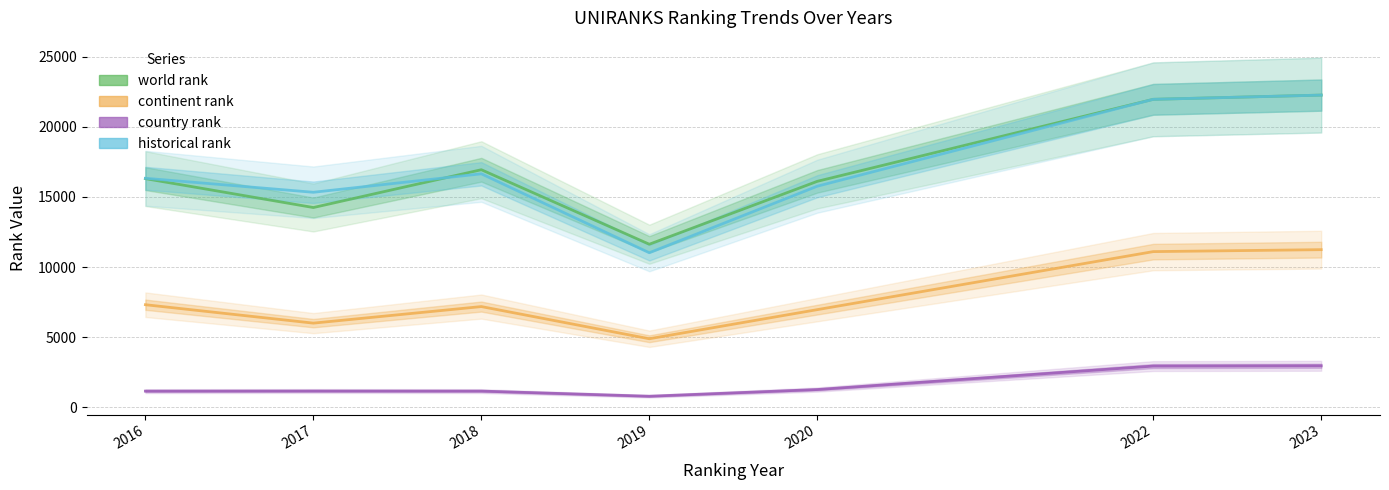

What is the difference between the second highest and second lowest values in the continent rank series?

5105.0